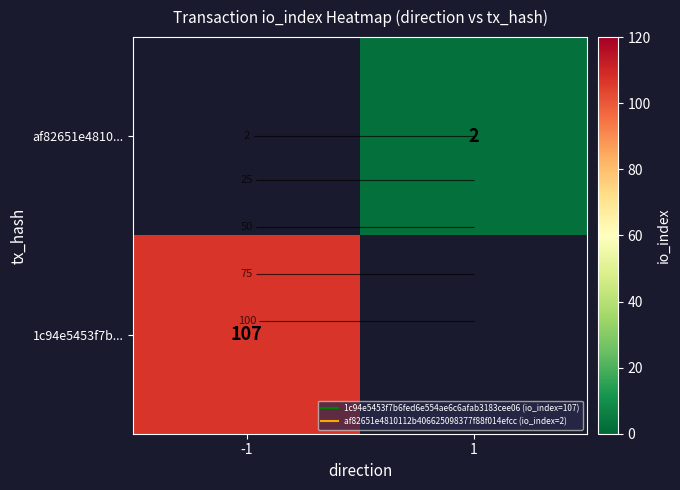

True or false: 1c94e5453f7b... has a value of 107.0 at -1.

True